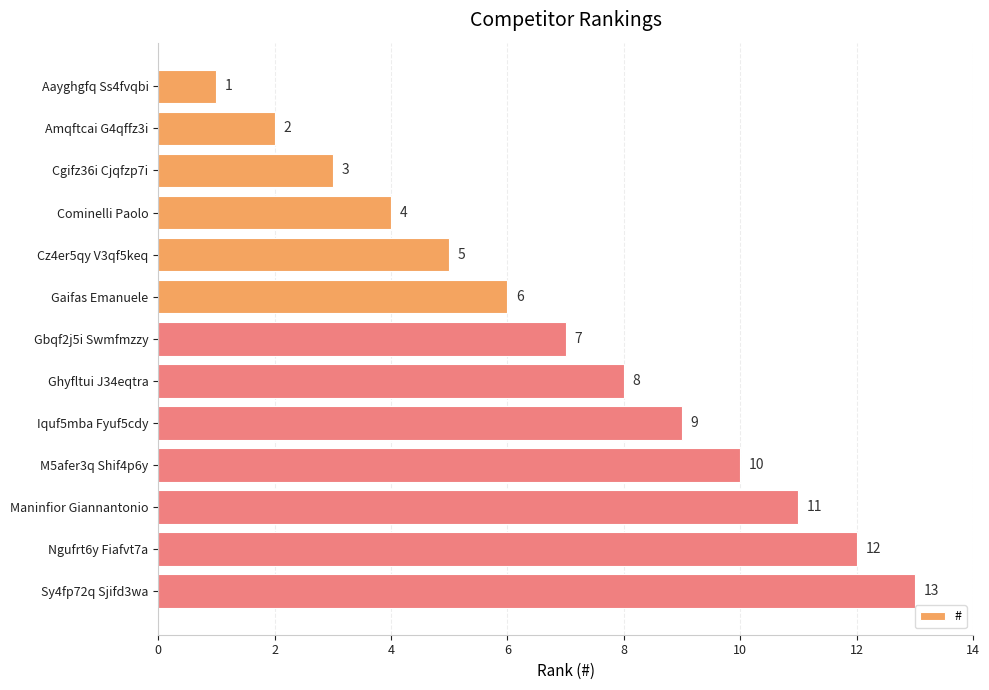

Which has a higher value, Maninfior Giannantonio or Iquf5mba Fyuf5cdy?

Maninfior Giannantonio